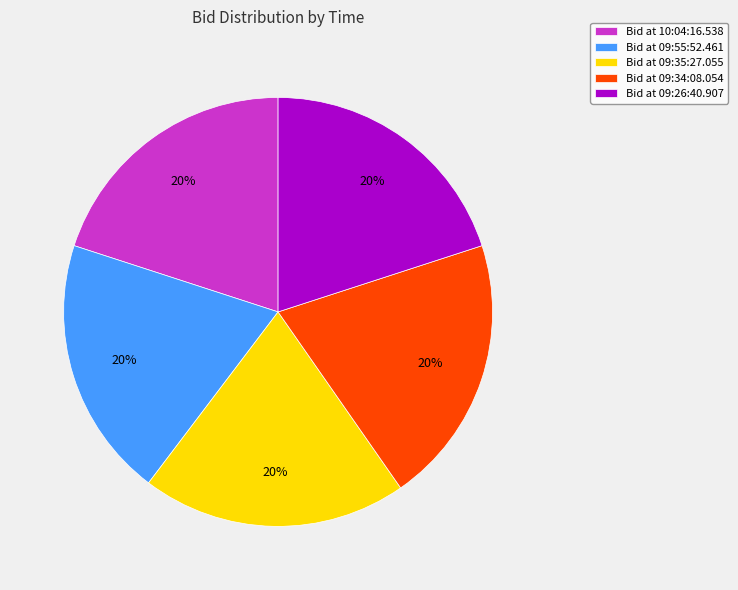

Is it true that Bid at 10:04:16.538 is 33% of the pie?

False